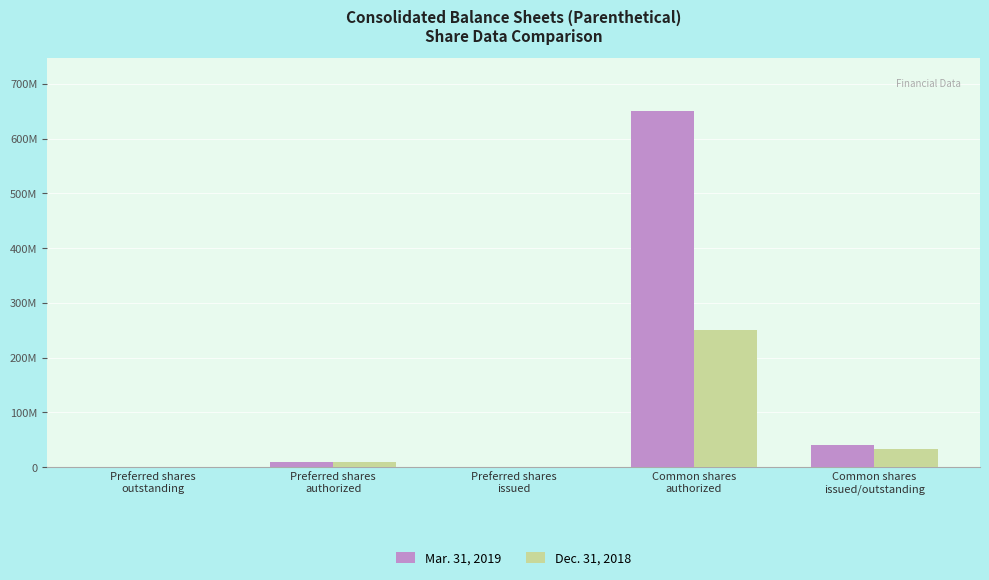

What are all the series names shown in the legend?

Mar. 31, 2019, Dec. 31, 2018